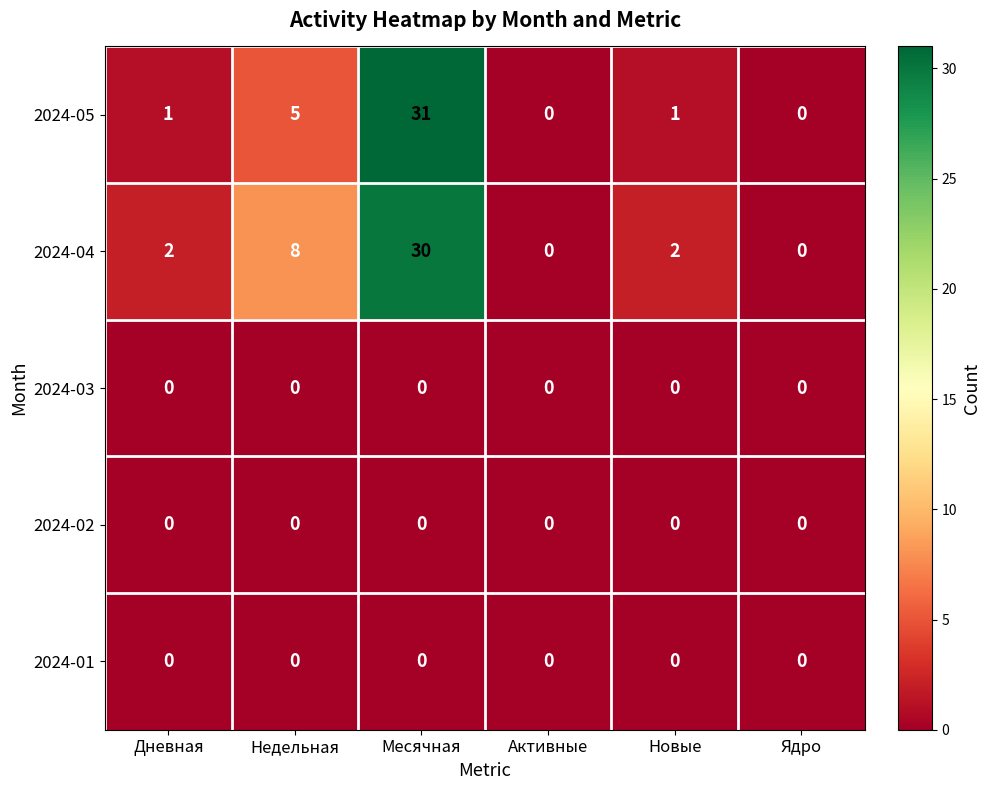

Reading left to right, list all the values displayed in this chart.

2024-05: Дневная=1	Недельная=5	Месячная=31	Активные=0	Новые=1	Ядро=0
2024-04: Дневная=2	Недельная=8	Месячная=30	Активные=0	Новые=2	Ядро=0
2024-03: Дневная=0	Недельная=0	Месячная=0	Активные=0	Новые=0	Ядро=0
2024-02: Дневная=0	Недельная=0	Месячная=0	Активные=0	Новые=0	Ядро=0
2024-01: Дневная=0	Недельная=0	Месячная=0	Активные=0	Новые=0	Ядро=0